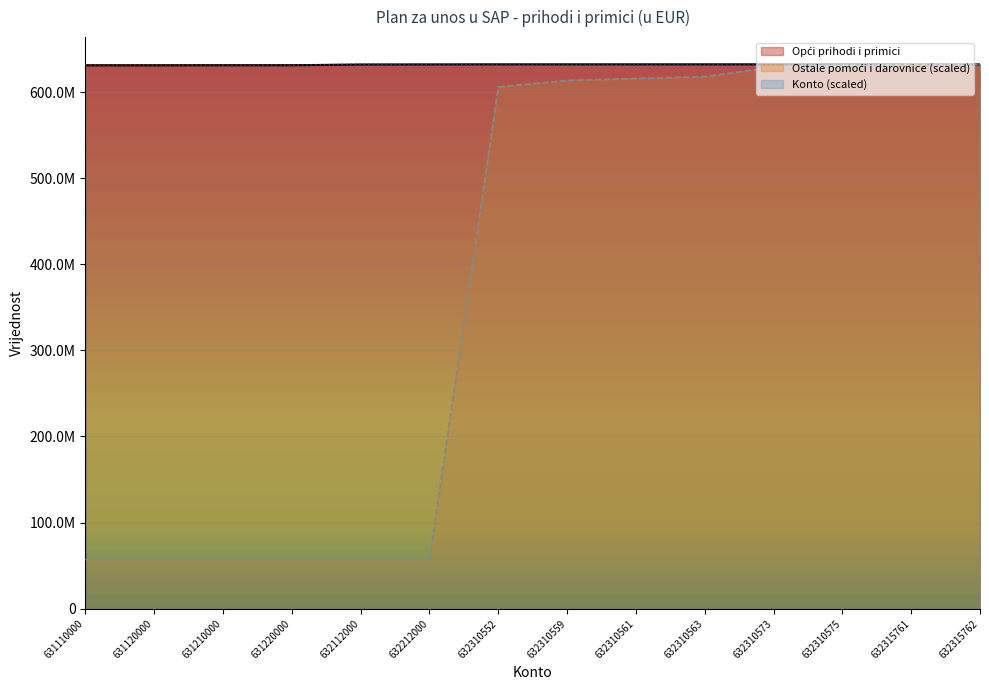

True or false: Konto has a value of 632315762.0 at 632310575.

True